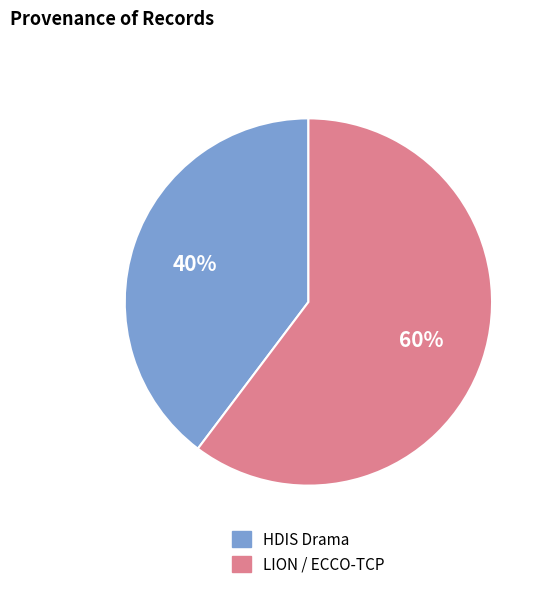

Count the number of slices in the pie.

2